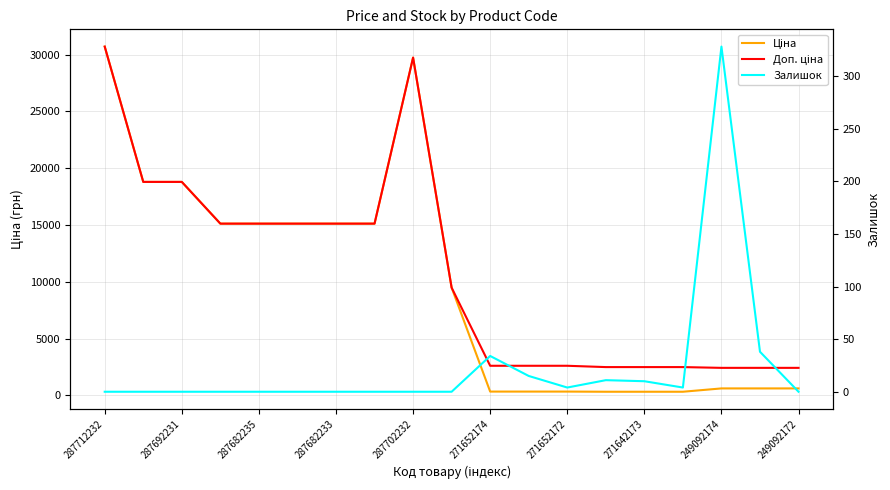

At which category does Залишок reach its first local peak?

271652174